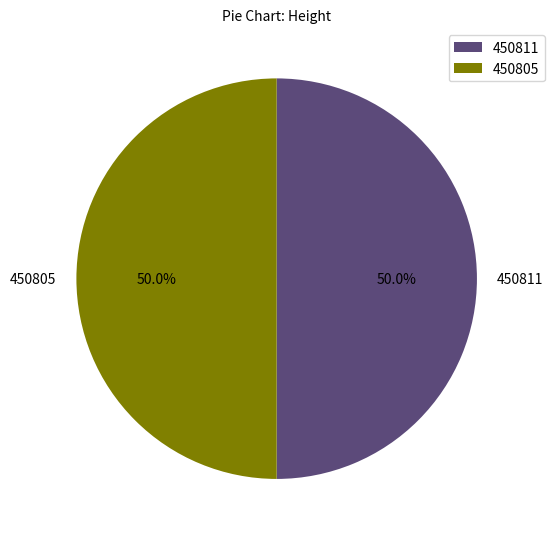

Approximately how many times larger is the value at 450811 compared to 450805?

1.0